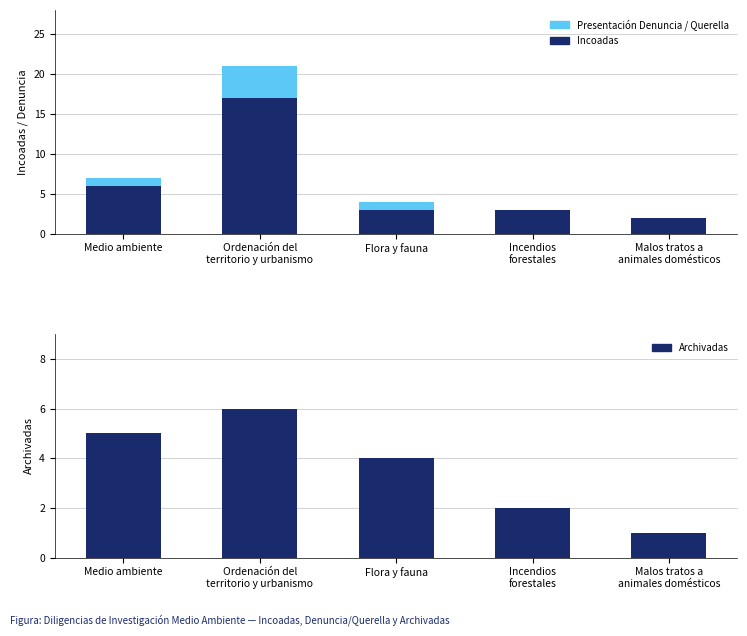

What is the average value of the Archivadas series?

4